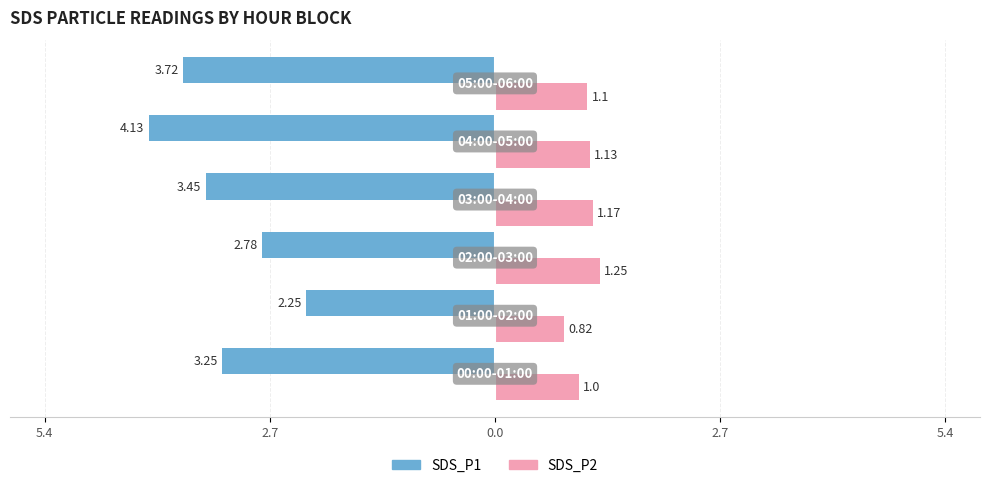

What are all the series names shown in the legend?

SDS_P1, SDS_P2